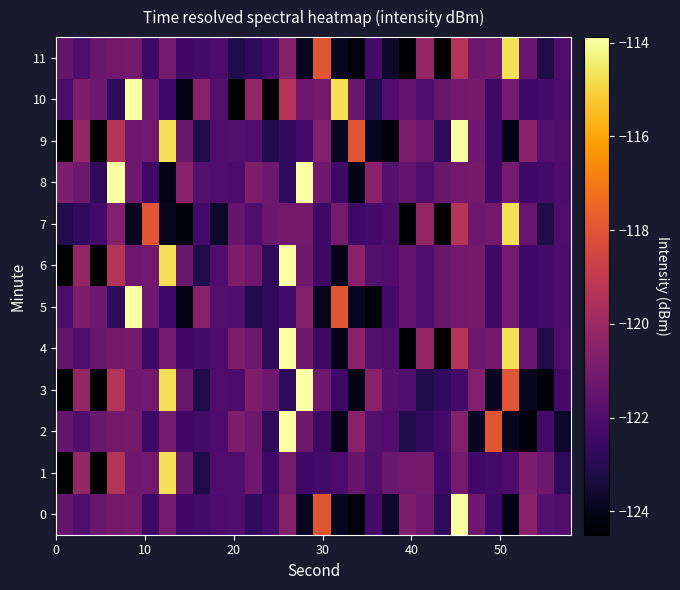

Count the number of data series in this chart.

12